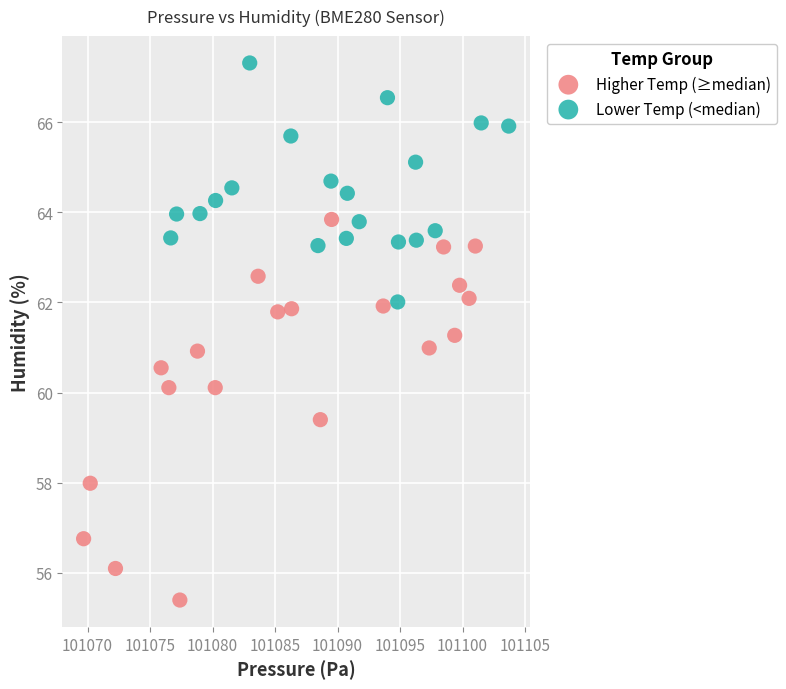

Which series has the largest Y range (max minus min)?

Higher Temp (≥median)